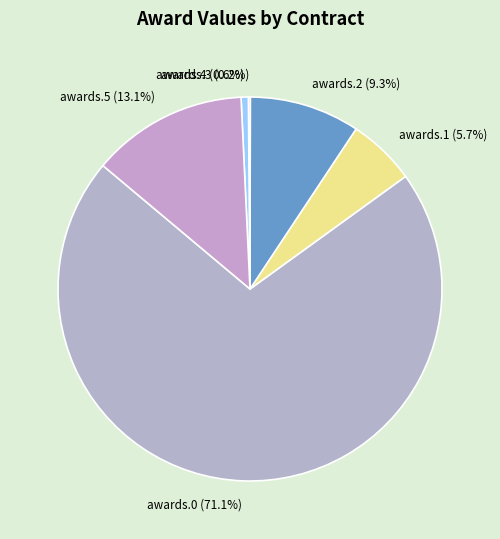

Does awards.0 (71.1%) account for over 50% of the chart?

Yes